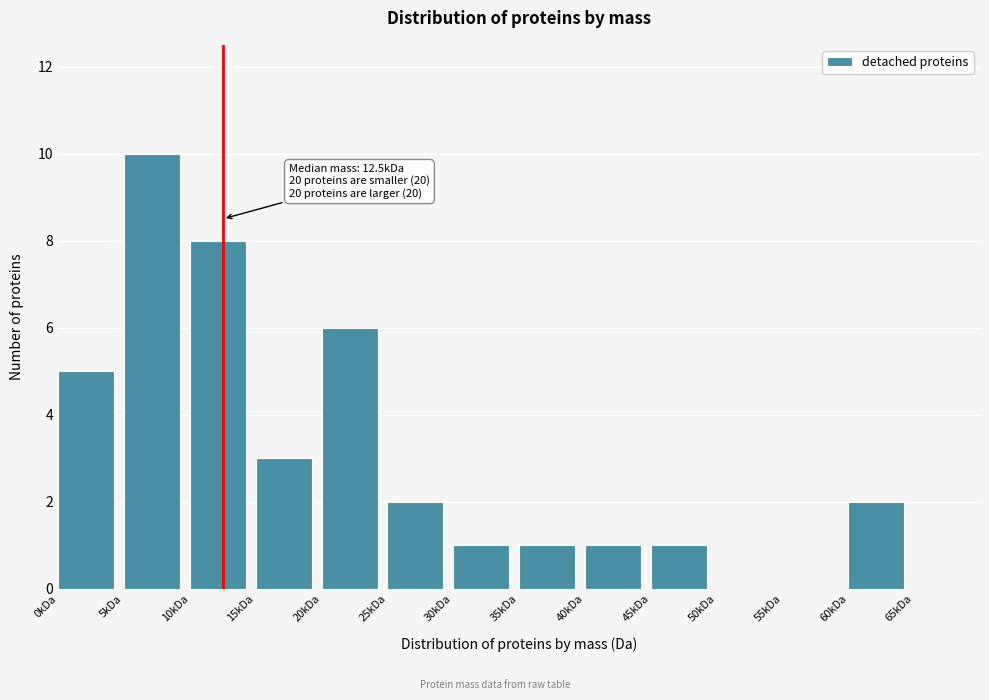

Reading left to right, extract all data points from this chart.

0kDa=5	5kDa=10	10kDa=8	15kDa=3	20kDa=6	25kDa=2	30kDa=1	35kDa=1	40kDa=1	45kDa=1	50kDa=0	55kDa=0	60kDa=2	65kDa=0